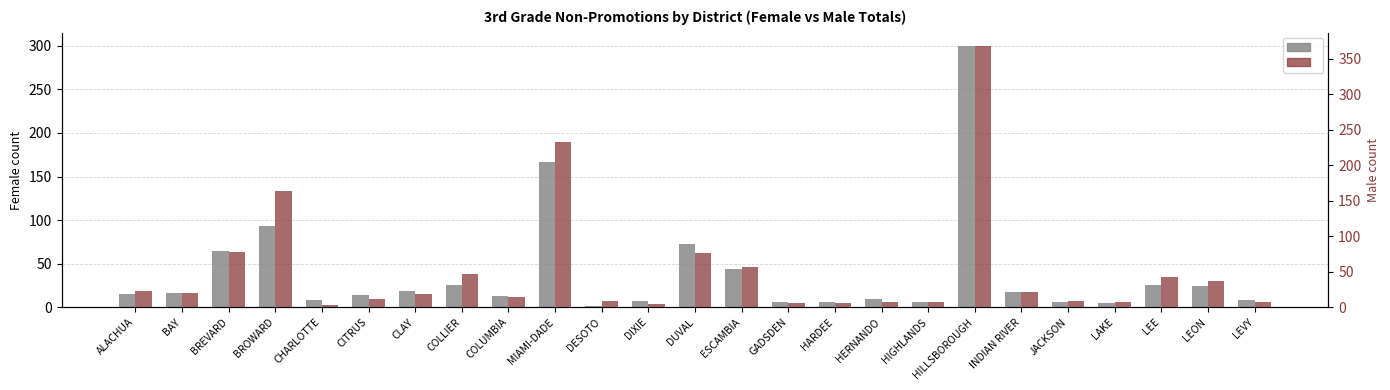

How many bars are there in each group?

2